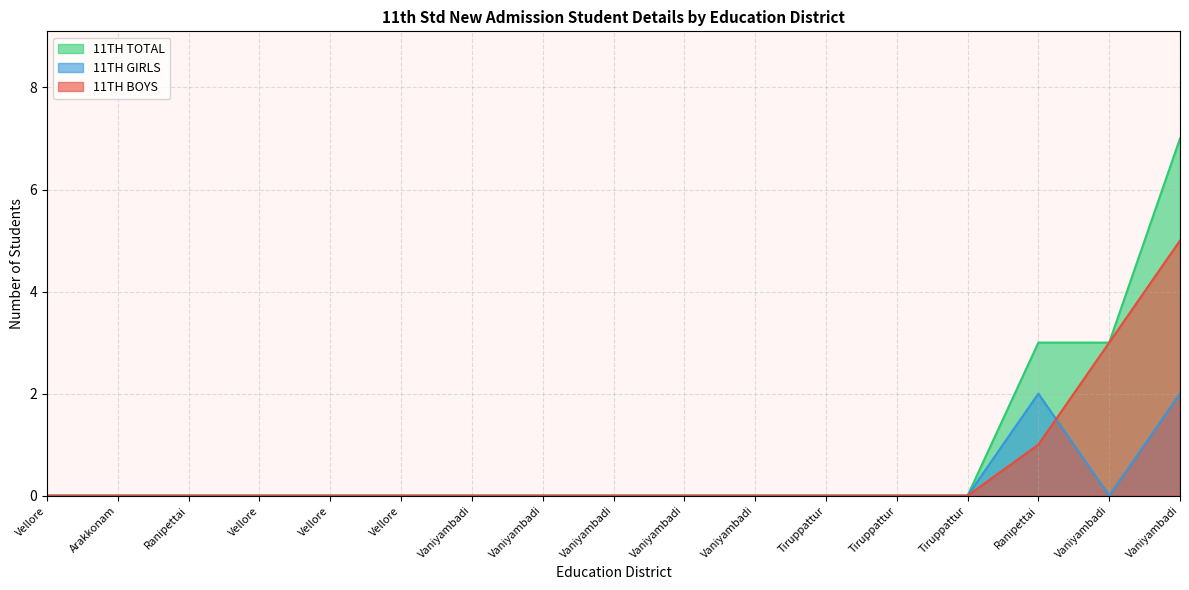

Where is 11TH GIRLS nearest to the value 1?

Vellore